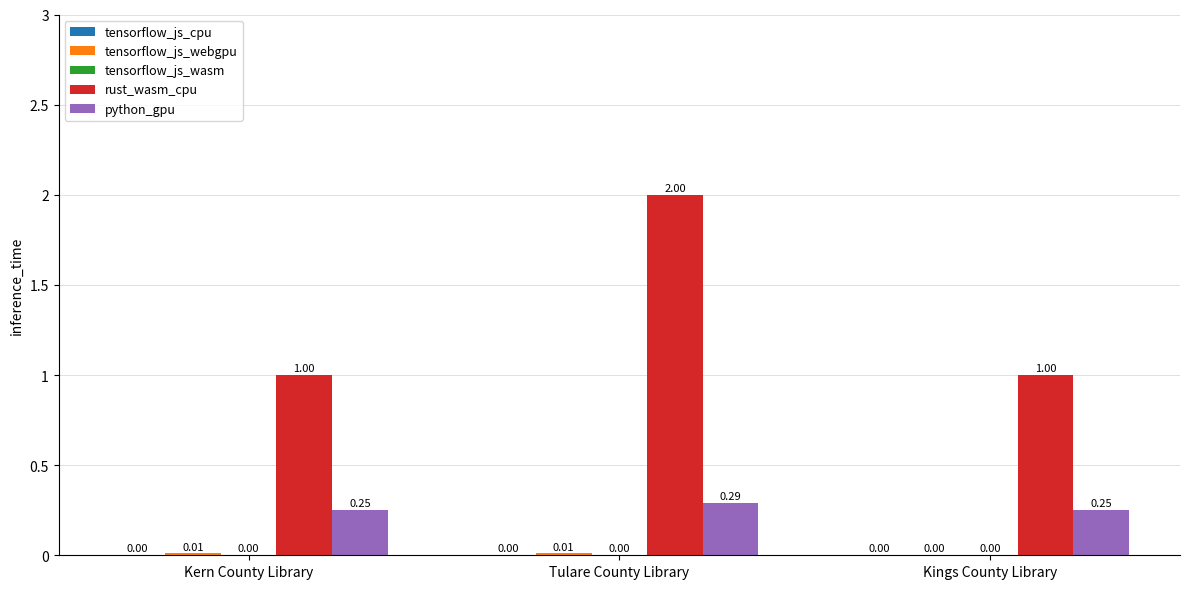

What is the sum of all rust_wasm_cpu values?

4.0